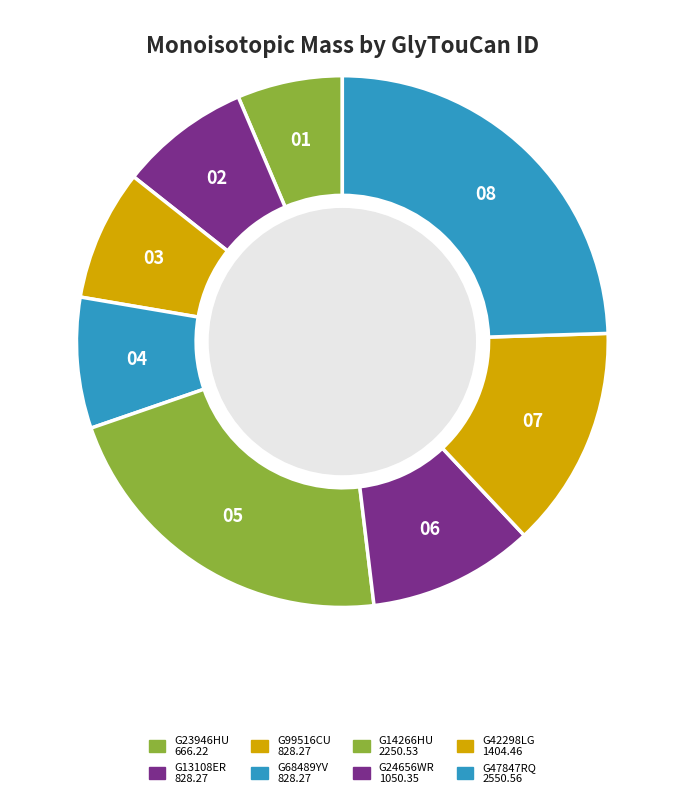

To the nearest percent, what is the difference between the G42298LG and G47847RQ slice percentages?

11%